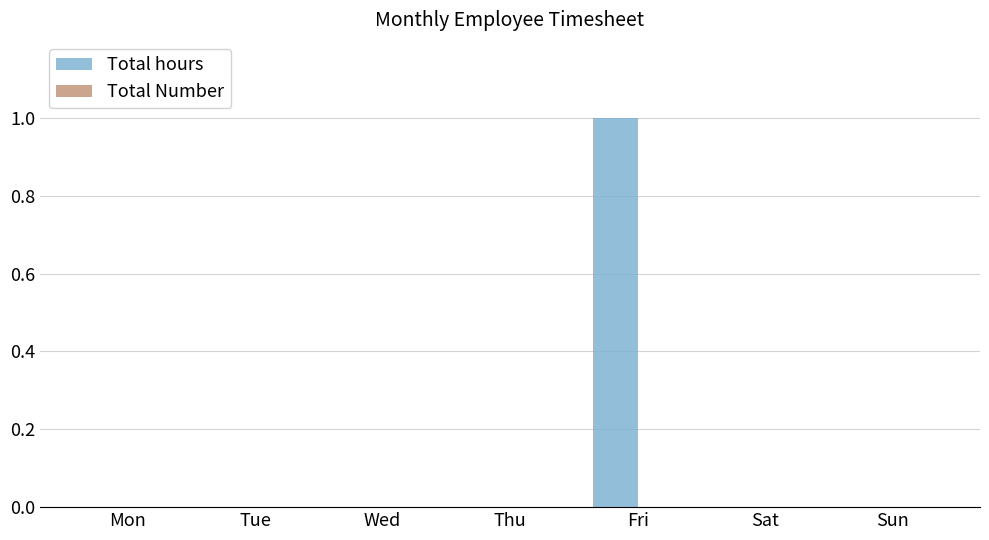

Which label corresponds to the largest value in the chart?

Fri